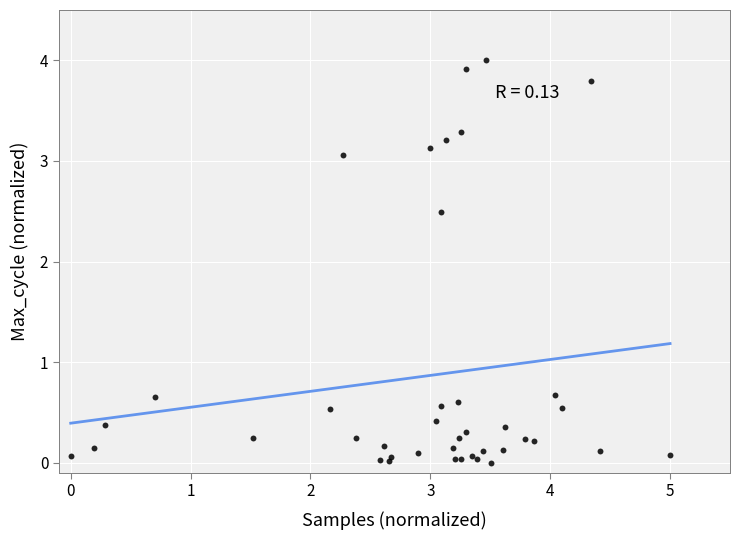

What Y value in the scatter plot is closest to 2?

2.5